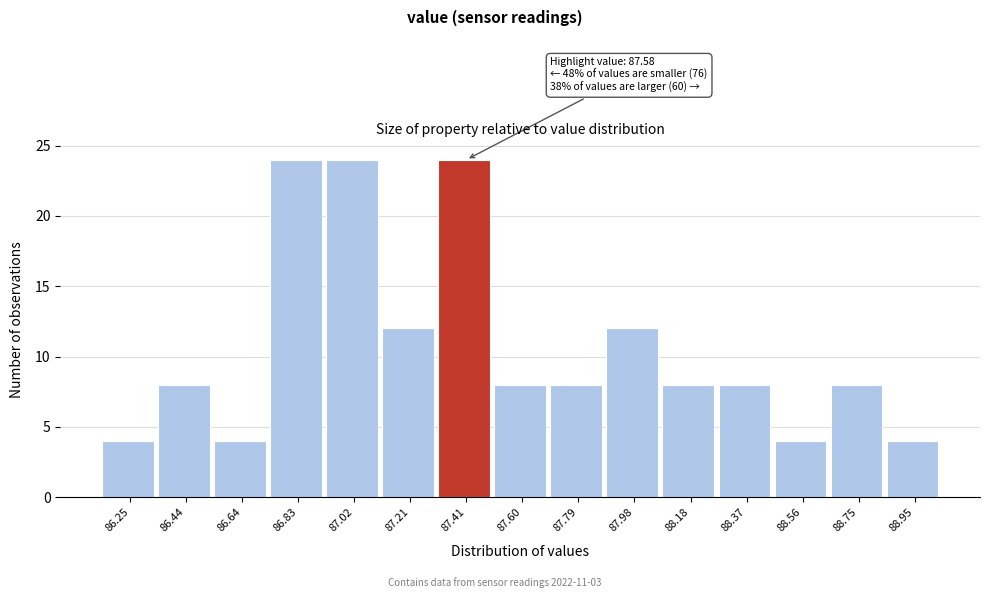

Reading left to right, extract all data points from this chart.

4	8	4	24	24	12	24	8	8	12	8	8	4	8	4